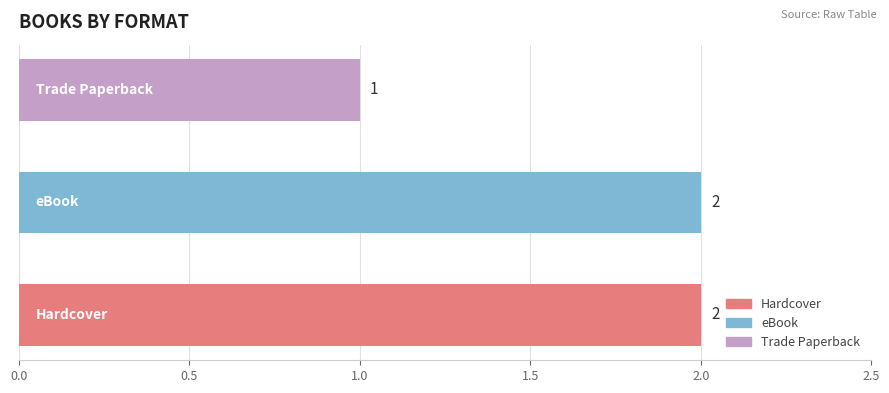

Count the number of categories in the chart.

3